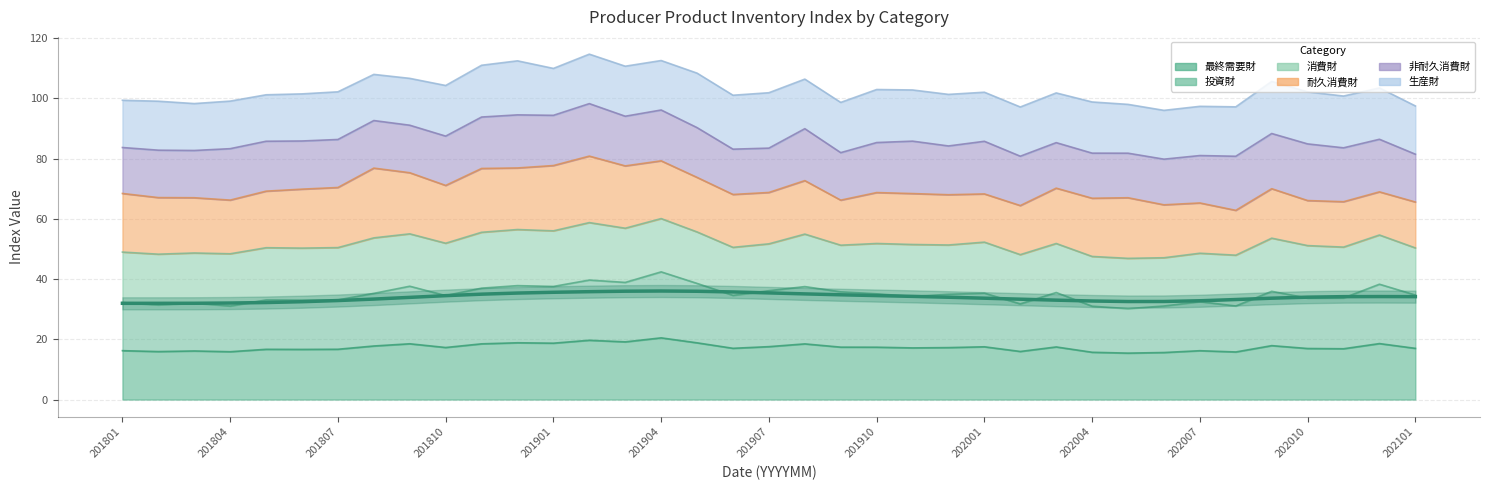

True or false: 非耐久消費財 has more than 0 interior local peaks.

True